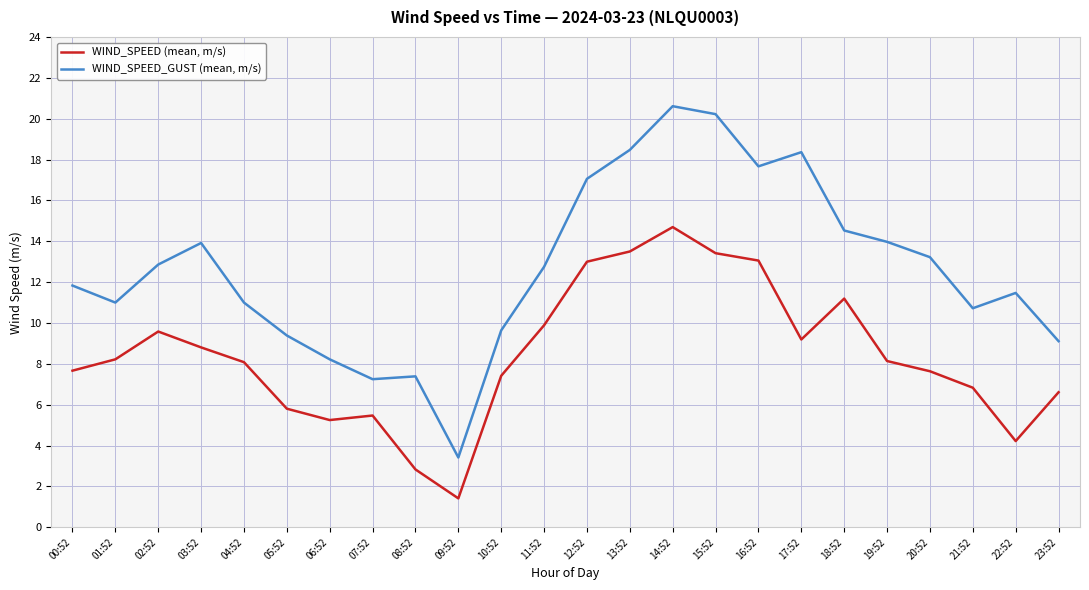

Which series changed the most between 02:52 and 10:52?

WIND_SPEED_GUST (mean, m/s)